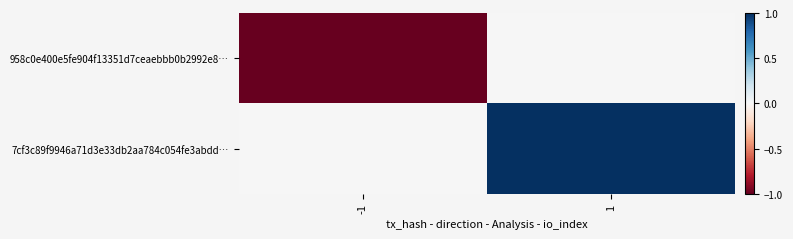

Which series has the widest spread of values?

958c0e400e5fe904f13351d7ceaebbb0b2992e8…